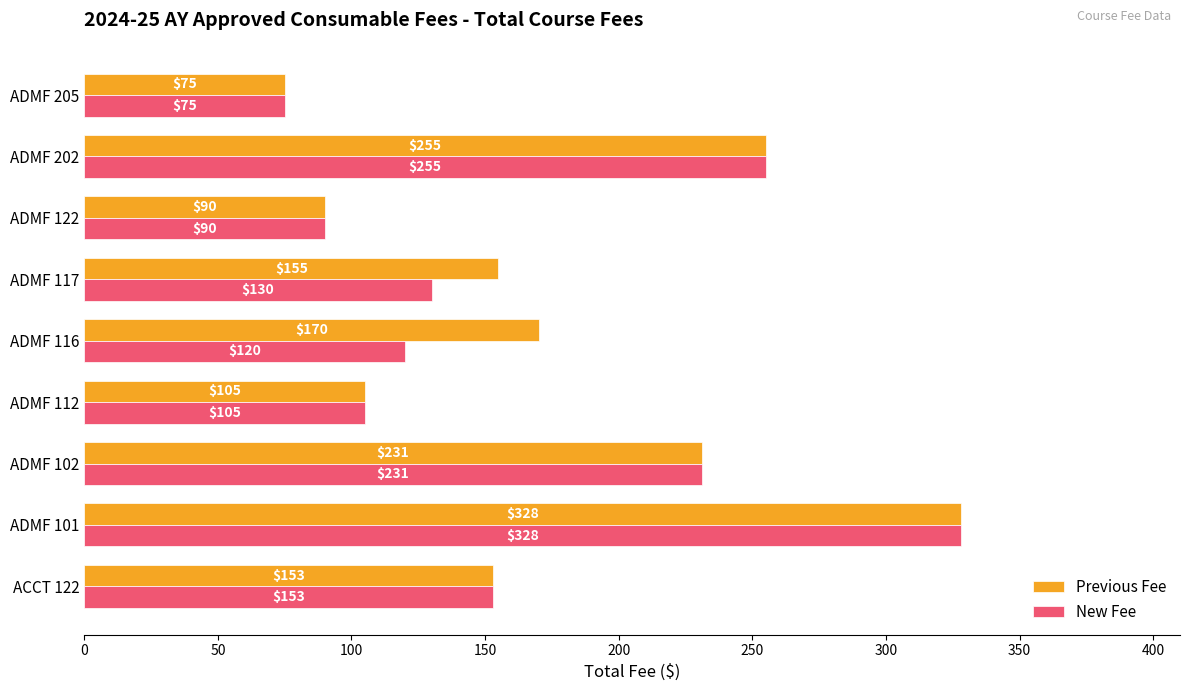

How many data points in New Fee are less than 130?

4